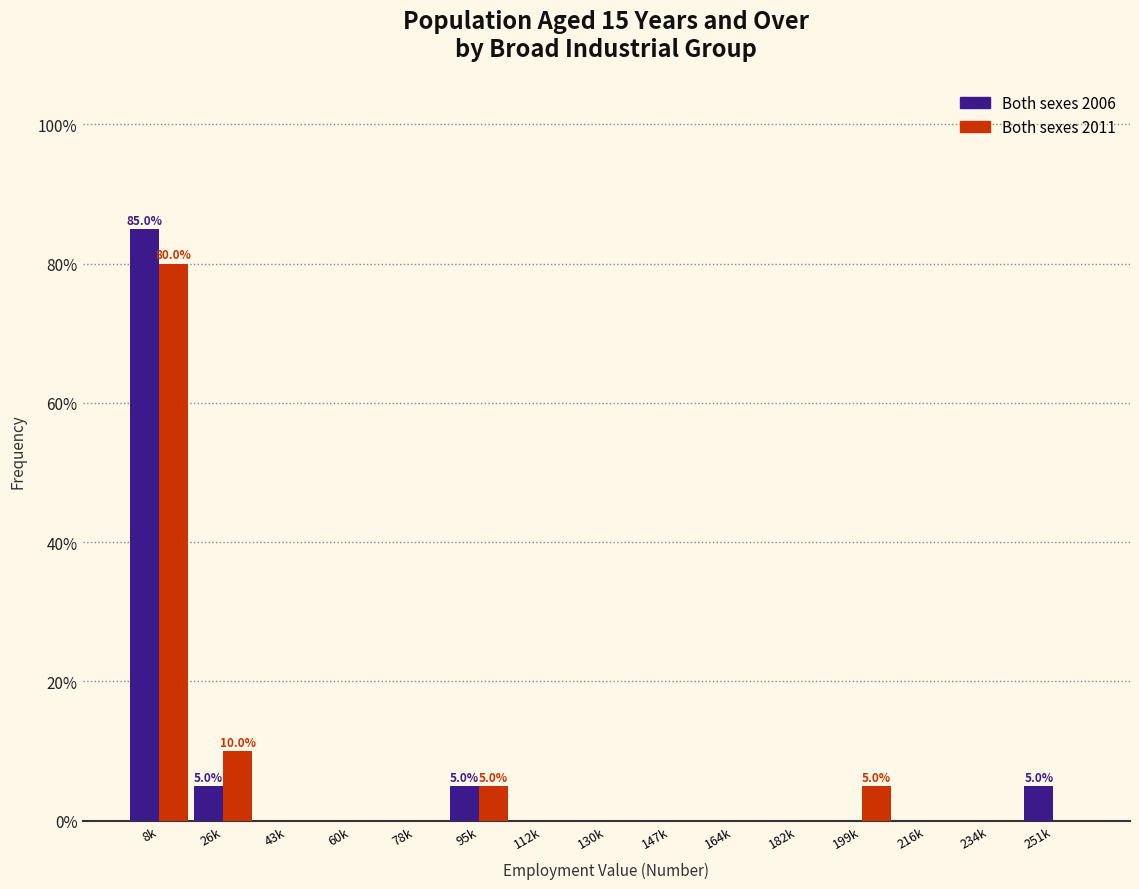

Reading left to right, list all the values displayed in this chart.

Both sexes 2006: 8k=85	26k=5	43k=0	60k=0	78k=0	95k=5	112k=0	130k=0	147k=0	164k=0	182k=0	199k=0	216k=0	234k=0	251k=5
Both sexes 2011: 8k=80	26k=10	43k=0	60k=0	78k=0	95k=5	112k=0	130k=0	147k=0	164k=0	182k=0	199k=5	216k=0	234k=0	251k=0